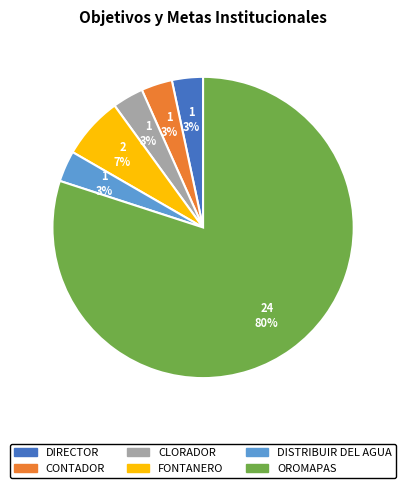

What is the largest slice in the pie chart?

OROMAPAS